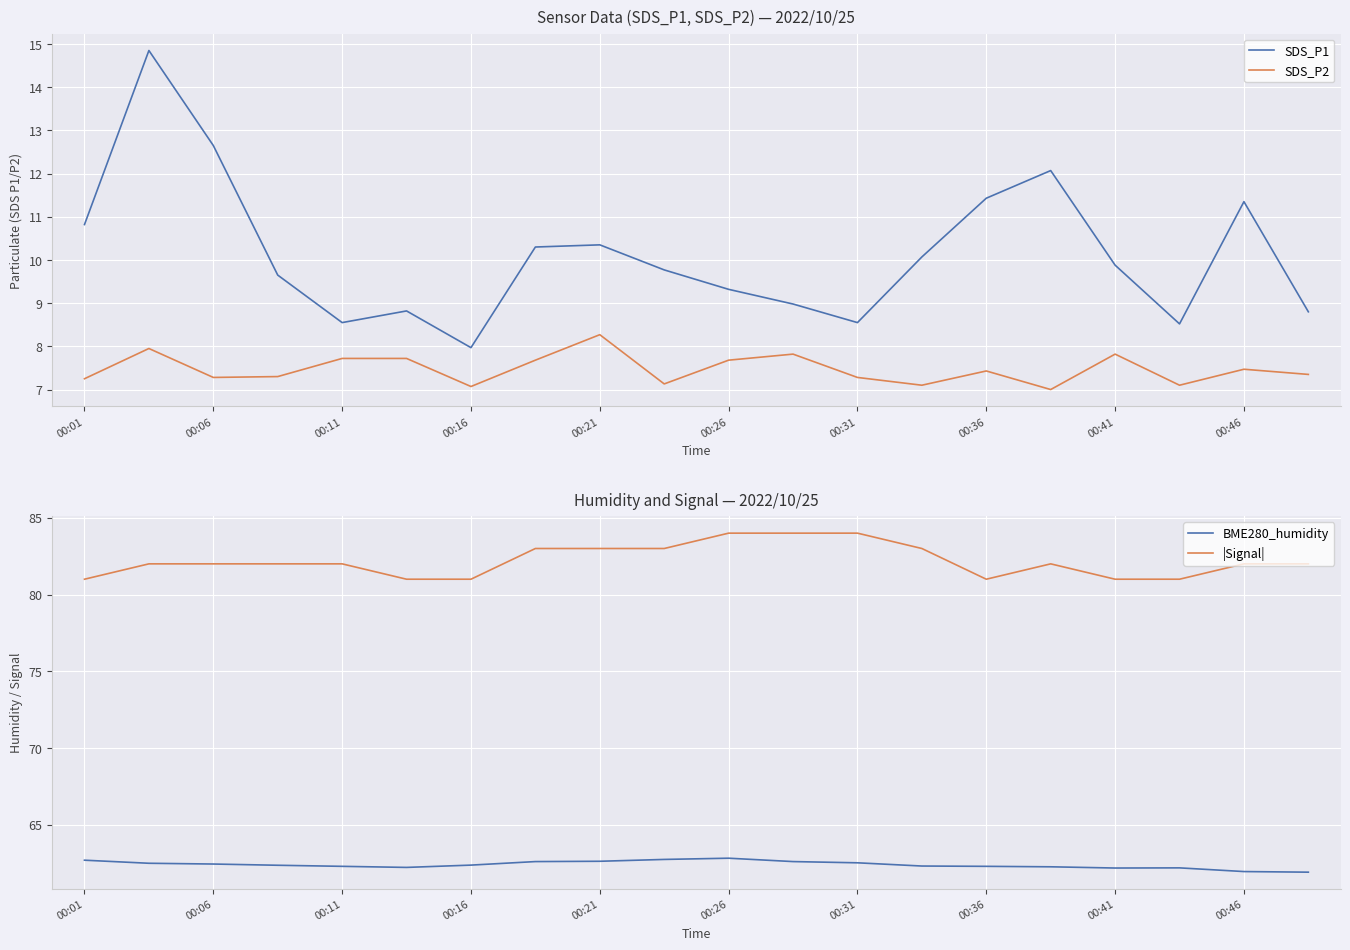

What is the highest value of the BME280_humidity series?

62.8